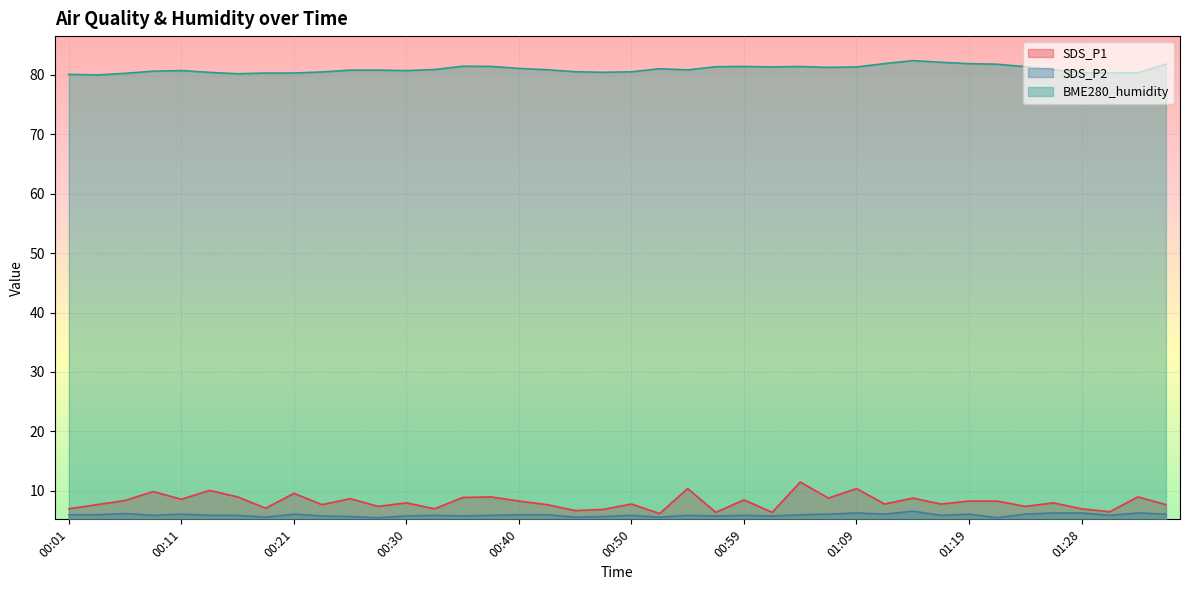

What is the label of the 7th point from the right?

01:21